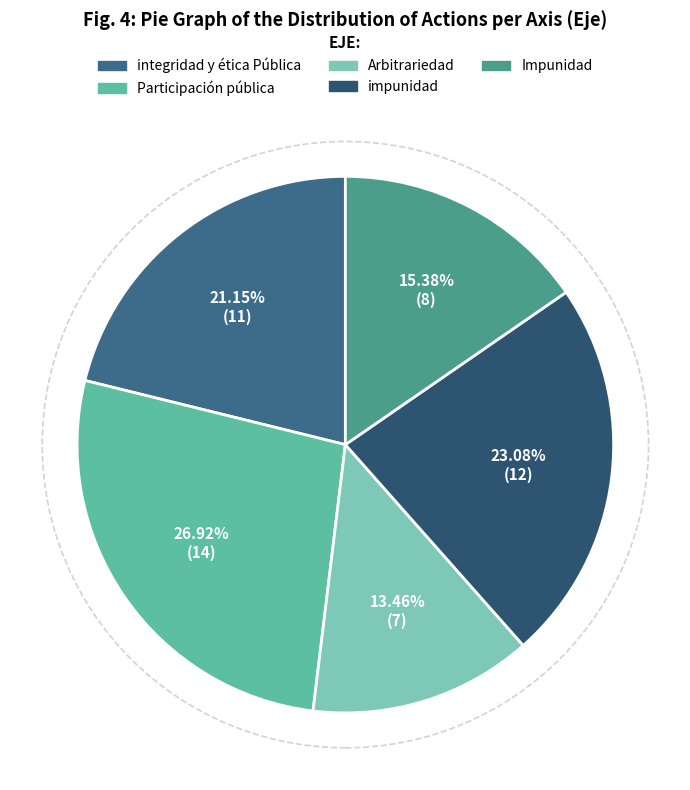

To the nearest percent, what is the difference between the integridad y ética Pública and Impunidad slice percentages?

6%